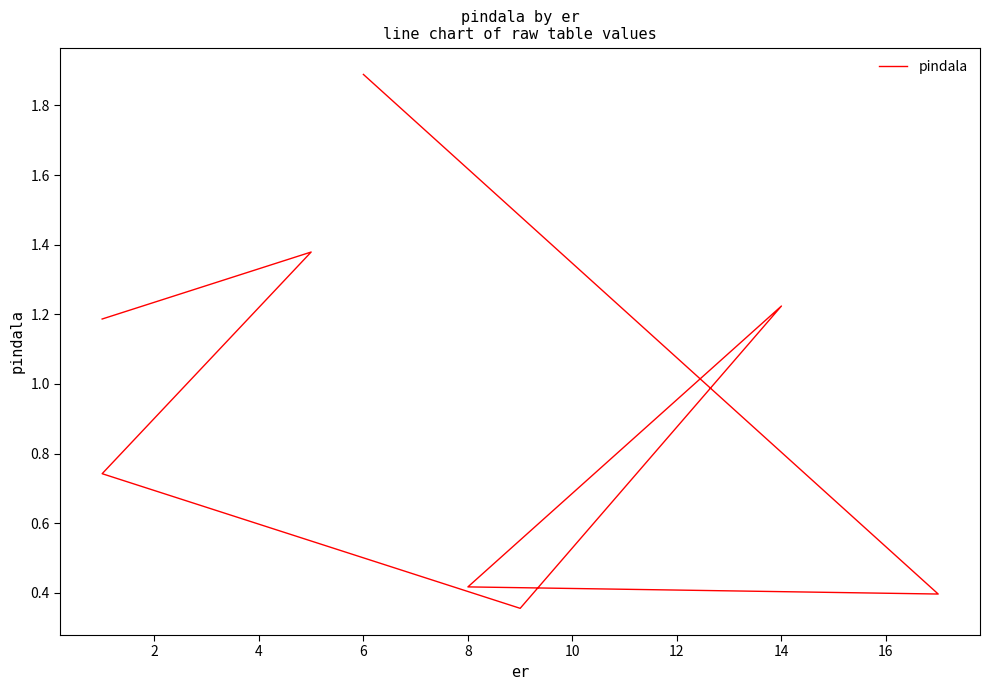

How many points are higher than both their immediate neighbors (excluding endpoints)?

2